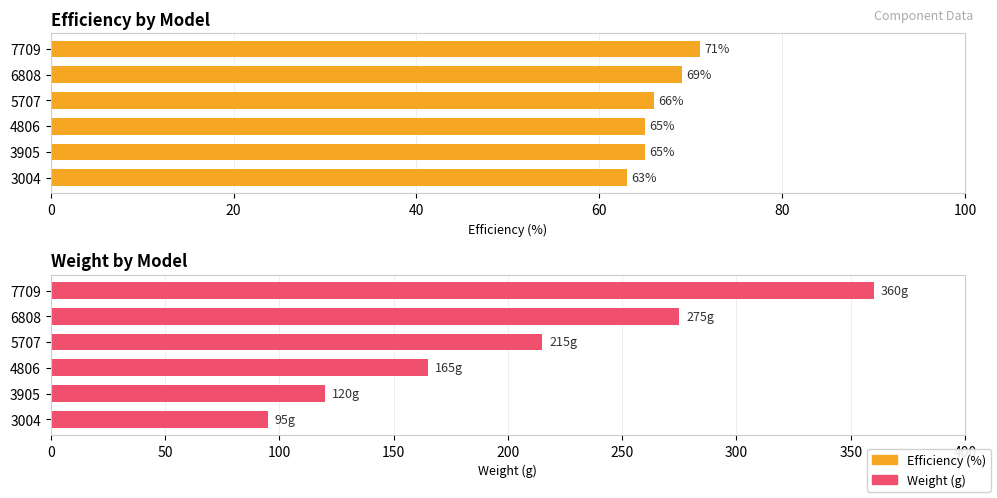

How many bars are there in each group?

2